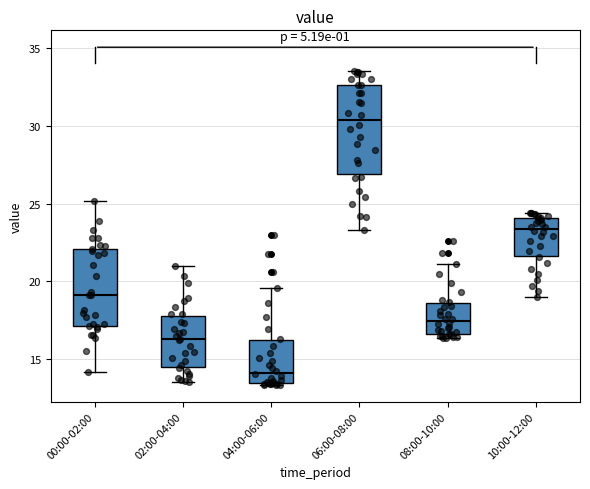

Which box has the highest median line?

06:00-08:00